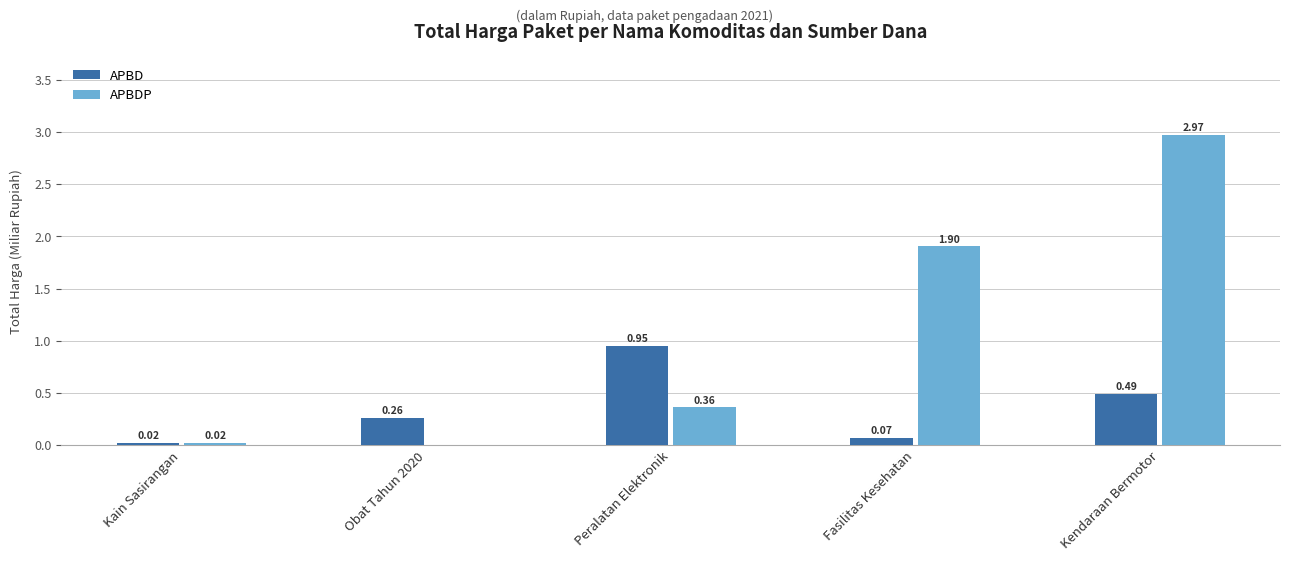

What is the sum of the APBDP values at Fasilitas Kesehatan and Kain Sasirangan?

1.9